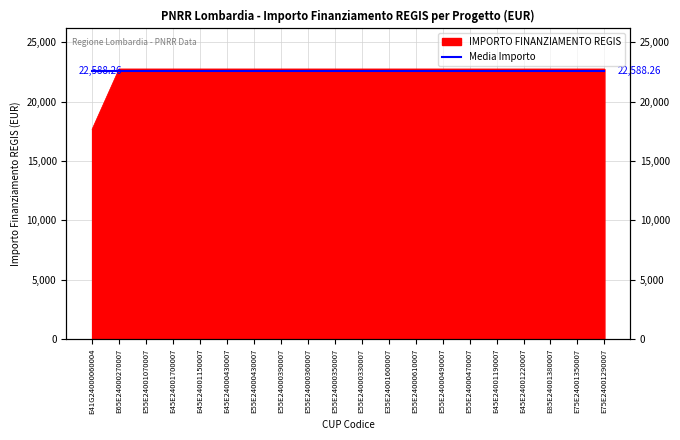

True or false: the data has more than 1 interior local peaks.

False